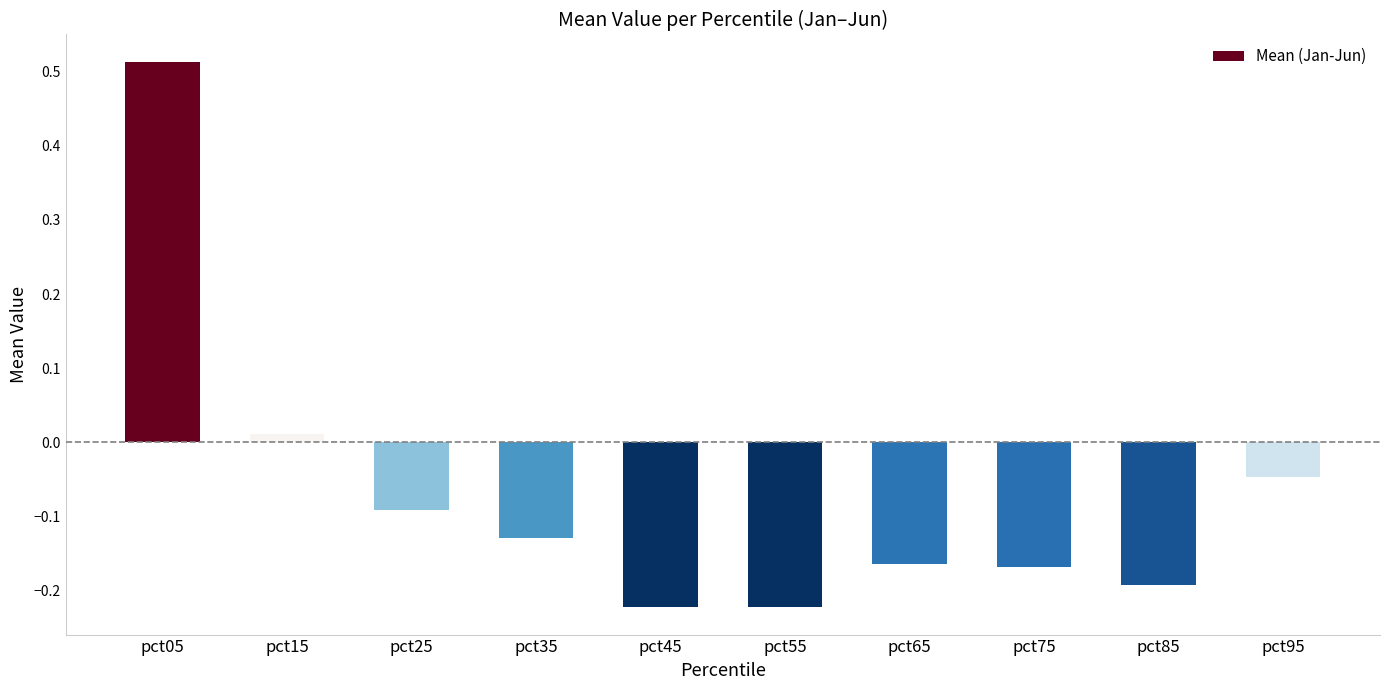

Where is the data nearest to the value 0?

pct15